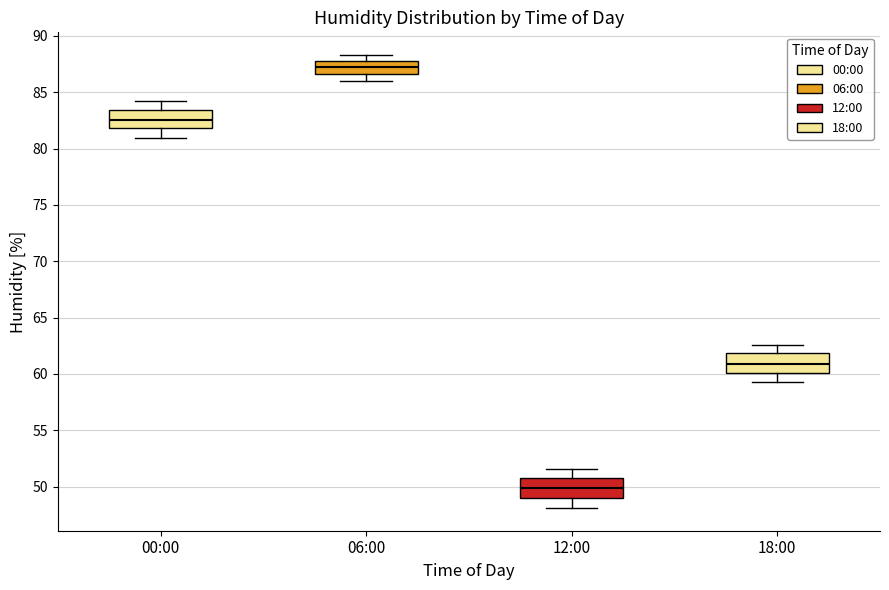

Where is the lower edge of the box for 06:00 on the y-axis? The values are not printed on the chart, so give them approximately, as read against the axis.

86.5